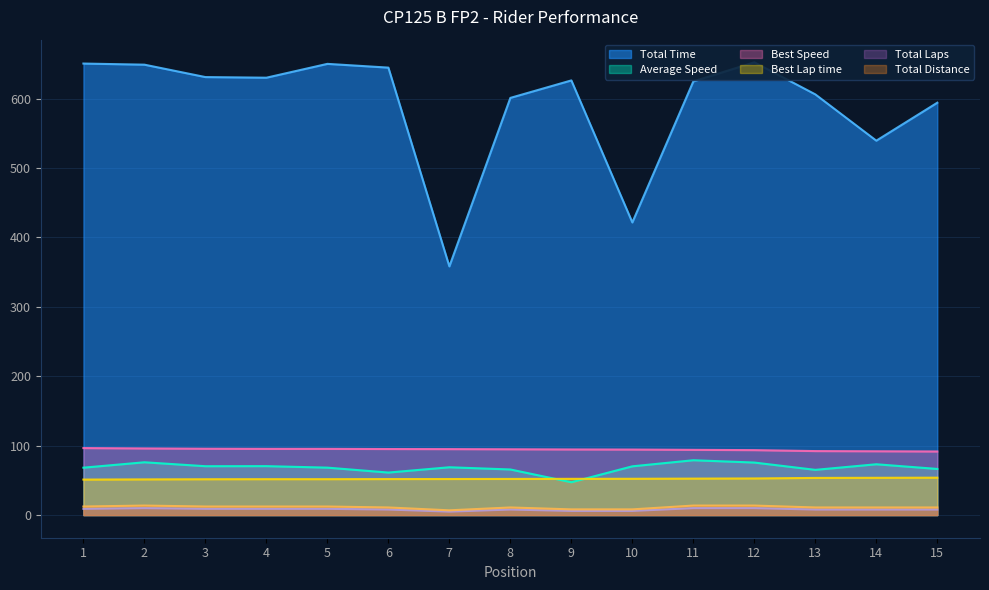

How many Total Laps values are between 8 and 9?

9